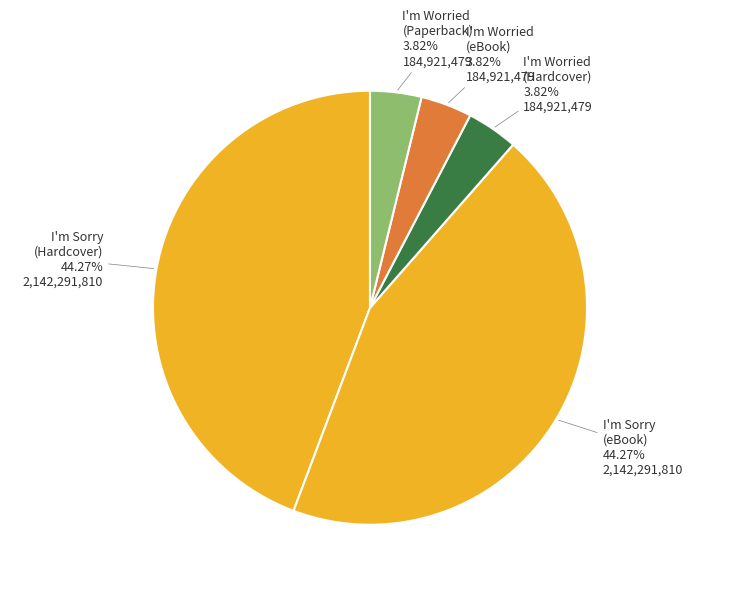

Approximately how many times larger is the value at I'm Sorry (eBook) compared to I'm Worried (Hardcover)?

11.6